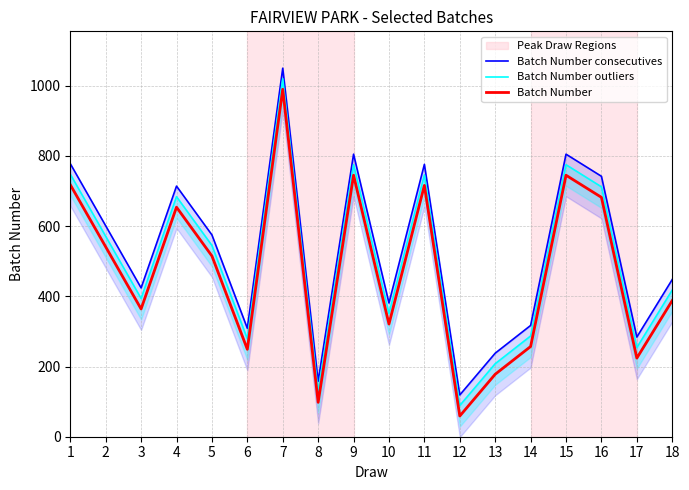

The Batch Number outliers series shows 748 at 1. True or false?

True